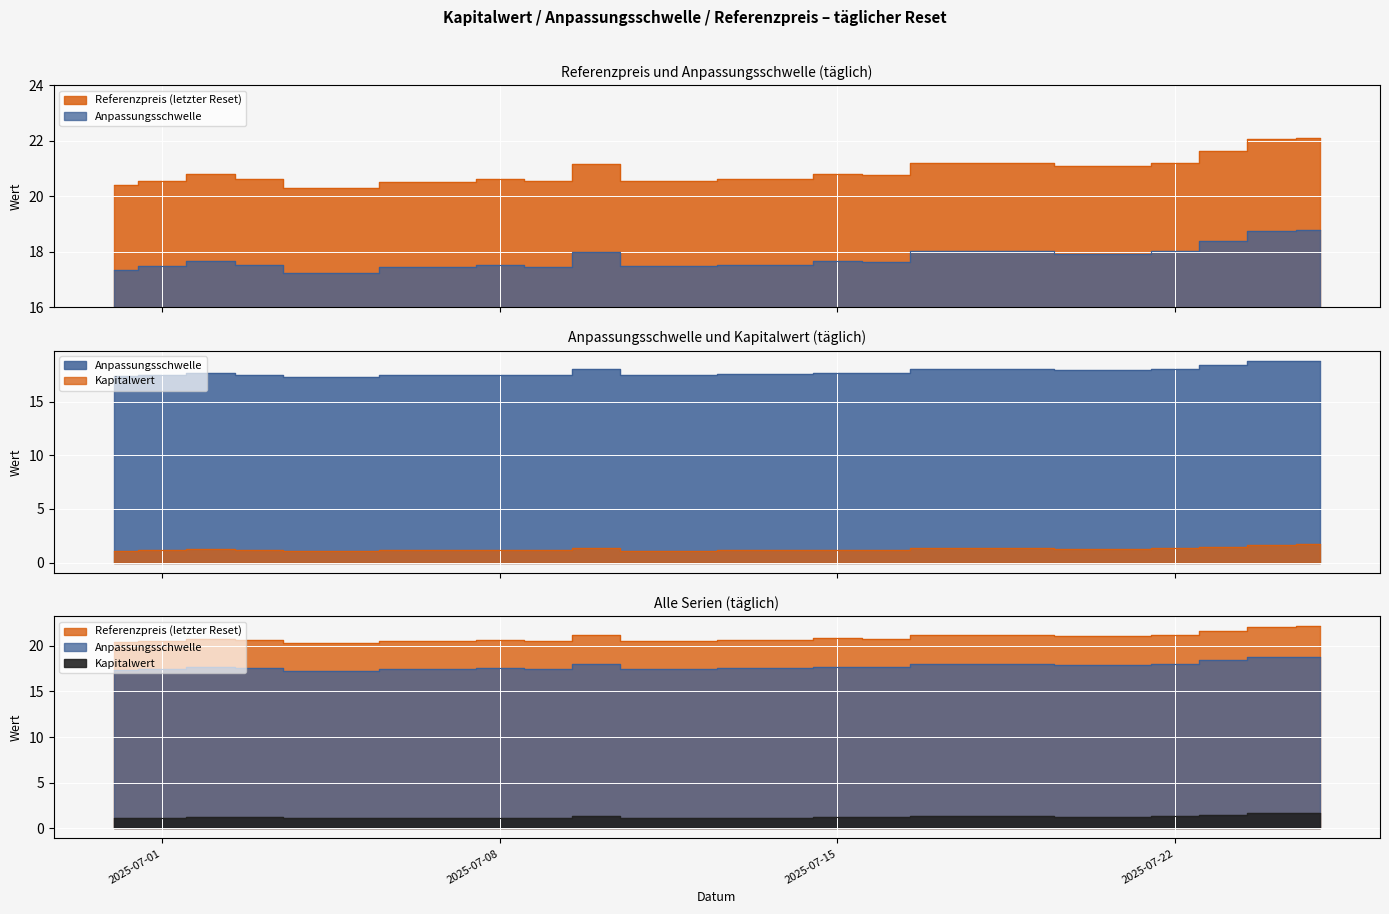

Rank the series by their maximum value, from lowest to highest.

Kapitalwert, Anpassungsschwelle, Referenzpreis (letzter Reset)